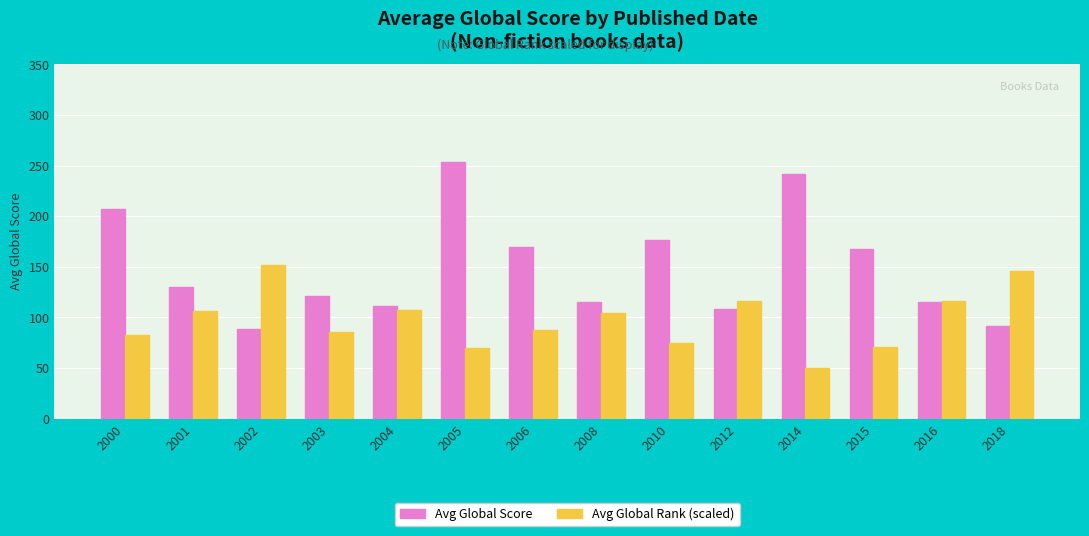

List the series in order of their overall mean, highest first.

Avg Global Score, Avg Global Rank (scaled)